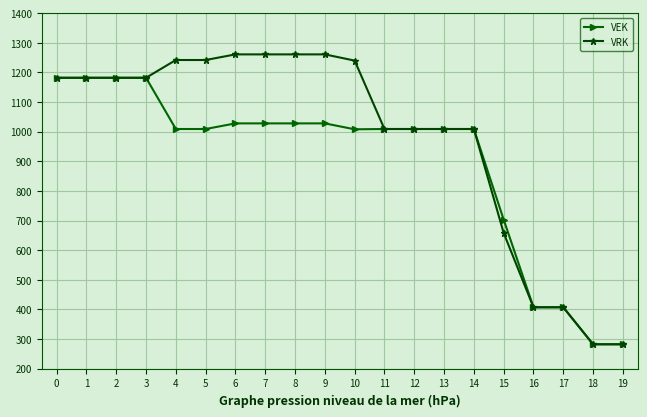

What is the spread (max minus min) of values at 10?

232